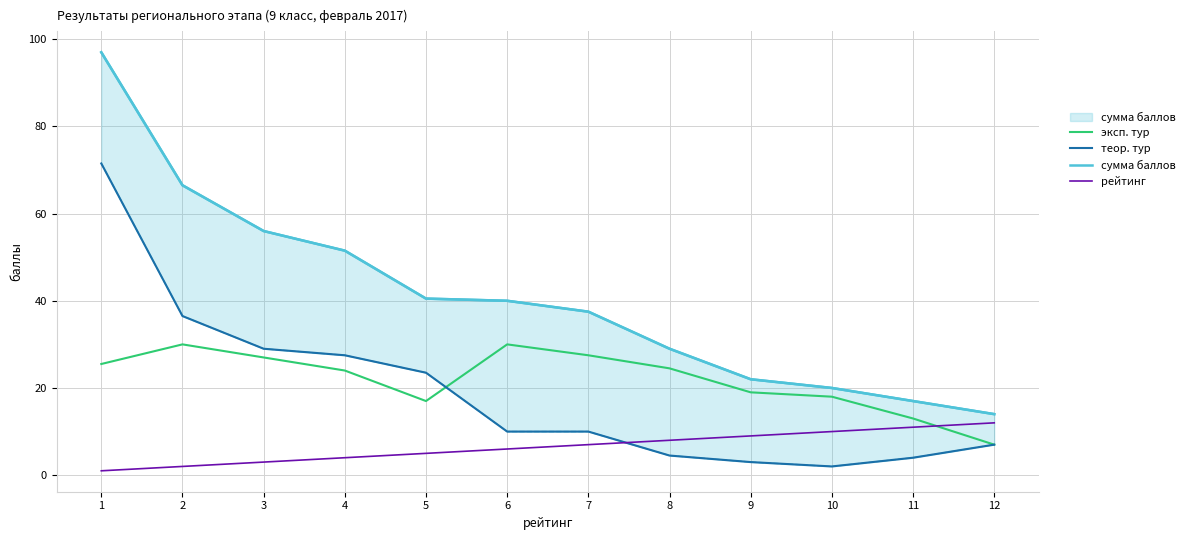

What is the maximum value for эксп. тур?

30.0